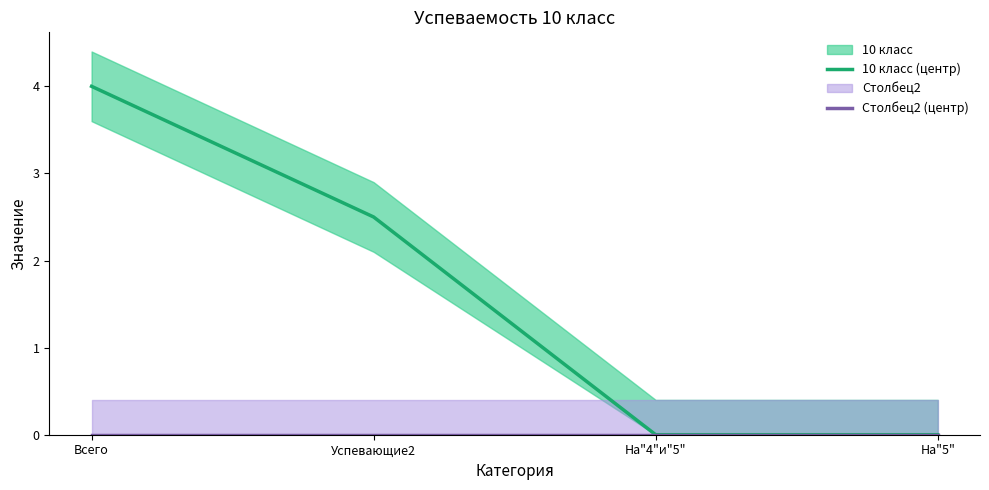

What is the label of the 3rd point from the right?

Успевающие2